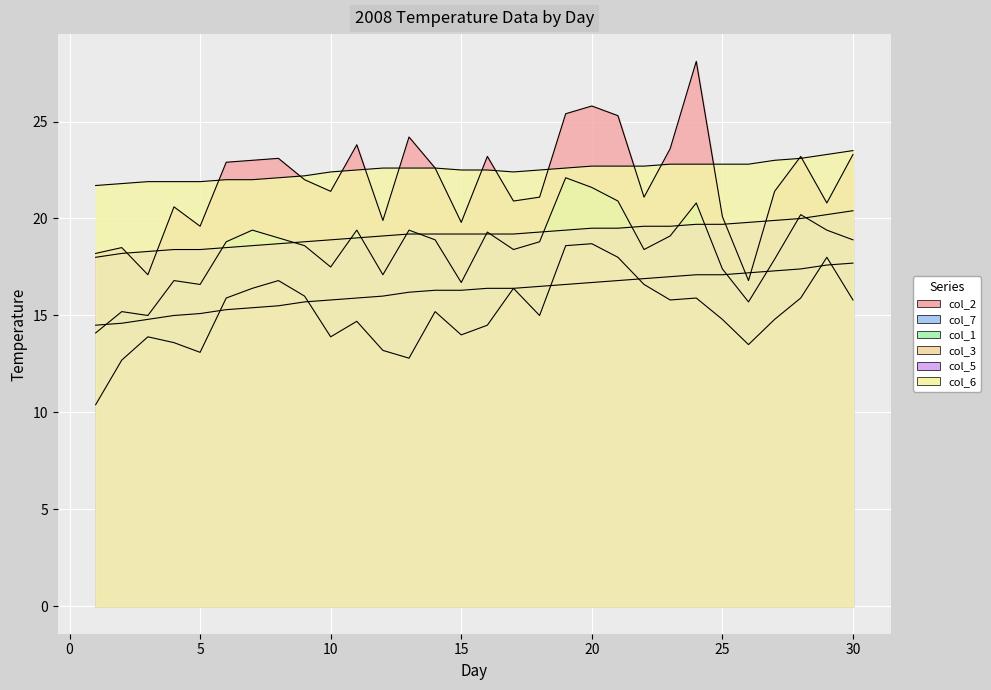

What is the sum of the col_1 values at 30 and 13?

38.3